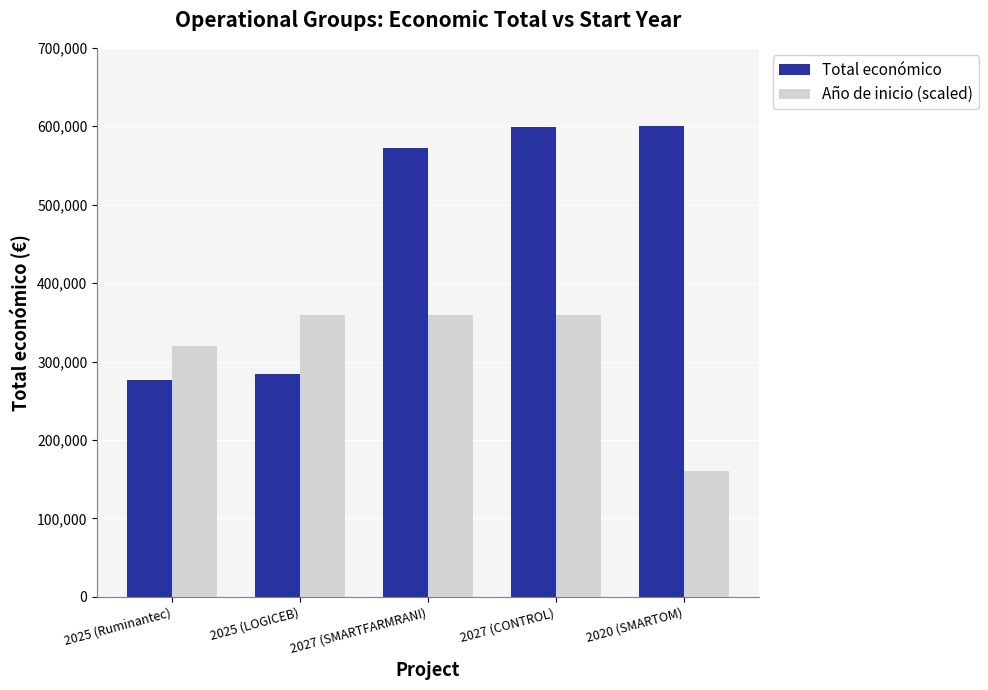

What is the highest value of the Año de inicio (scaled) series?

360000